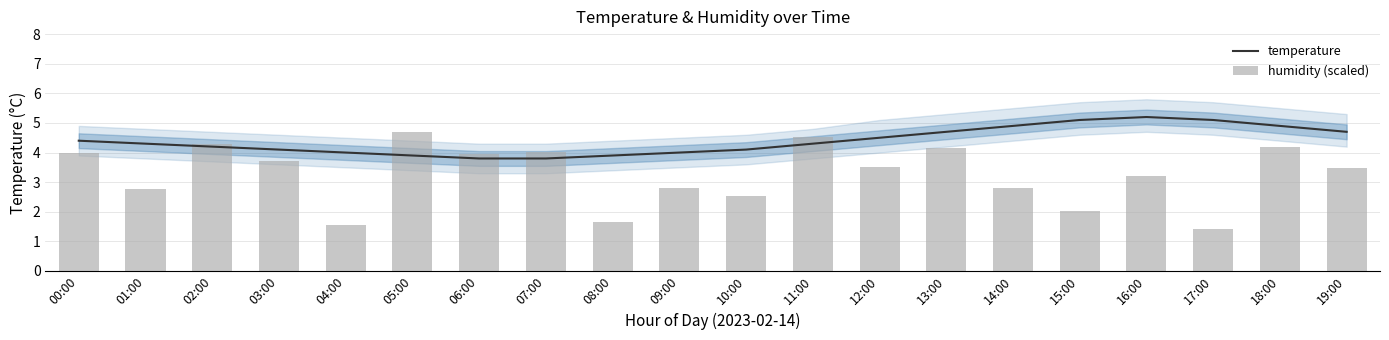

Reading left to right, list all the values displayed in this chart.

temperature: 4.4	4.3	4.2	4.1	4.0	3.9	3.8	3.8	3.9	4.0	4.1	4.3	4.5	4.7	4.9	5.1	5.2	5.1	4.9	4.7
humidity (scaled): 4.0	2.8	4.3	3.7	1.5	4.7	3.9	4.0	1.7	2.8	2.5	4.5	3.5	4.2	2.8	2.0	3.2	1.4	4.2	3.5